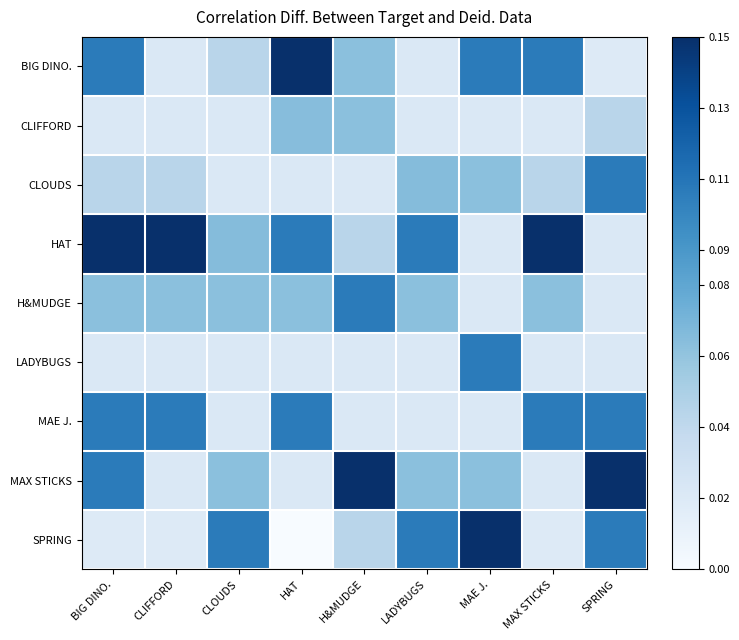

Reading right to left, extract all data points from this chart.

BIG DINO.: SPRING=0.0	MAX STICKS=0.1	MAE J.=0.1	LADYBUGS=0.0	H&MUDGE=0.1	HAT=0.1	CLOUDS=0.0	CLIFFORD=0.0	BIG DINO.=0.1
CLIFFORD: SPRING=0.0	MAX STICKS=0.0	MAE J.=0.0	LADYBUGS=0.0	H&MUDGE=0.1	HAT=0.1	CLOUDS=0.0	CLIFFORD=0.0	BIG DINO.=0.0
CLOUDS: SPRING=0.1	MAX STICKS=0.0	MAE J.=0.1	LADYBUGS=0.1	H&MUDGE=0.0	HAT=0.0	CLOUDS=0.0	CLIFFORD=0.0	BIG DINO.=0.0
HAT: SPRING=0.0	MAX STICKS=0.1	MAE J.=0.0	LADYBUGS=0.1	H&MUDGE=0.0	HAT=0.1	CLOUDS=0.1	CLIFFORD=0.1	BIG DINO.=0.1
H&MUDGE: SPRING=0.0	MAX STICKS=0.1	MAE J.=0.0	LADYBUGS=0.1	H&MUDGE=0.1	HAT=0.1	CLOUDS=0.1	CLIFFORD=0.1	BIG DINO.=0.1
LADYBUGS: SPRING=0.0	MAX STICKS=0.0	MAE J.=0.1	LADYBUGS=0.0	H&MUDGE=0.0	HAT=0.0	CLOUDS=0.0	CLIFFORD=0.0	BIG DINO.=0.0
MAE J.: SPRING=0.1	MAX STICKS=0.1	MAE J.=0.0	LADYBUGS=0.0	H&MUDGE=0.0	HAT=0.1	CLOUDS=0.0	CLIFFORD=0.1	BIG DINO.=0.1
MAX STICKS: SPRING=0.1	MAX STICKS=0.0	MAE J.=0.1	LADYBUGS=0.1	H&MUDGE=0.1	HAT=0.0	CLOUDS=0.1	CLIFFORD=0.0	BIG DINO.=0.1
SPRING: SPRING=0.1	MAX STICKS=0.0	MAE J.=0.1	LADYBUGS=0.1	H&MUDGE=0.0	HAT=0.0	CLOUDS=0.1	CLIFFORD=0.0	BIG DINO.=0.0